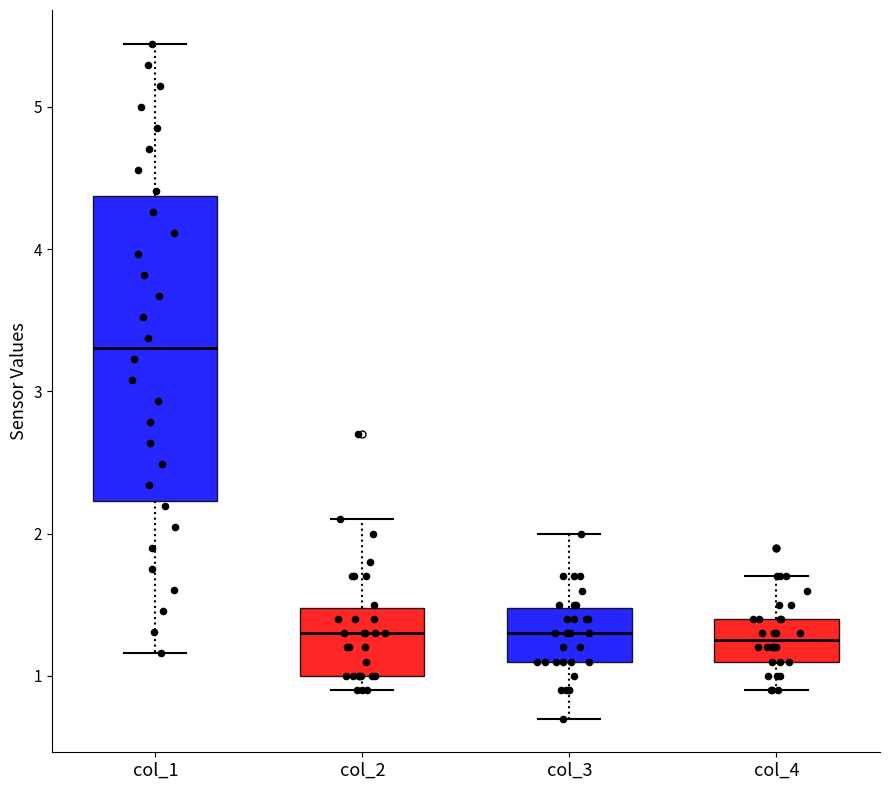

Comparing the boxes themselves (not the whiskers), which one is the tallest?

col_1